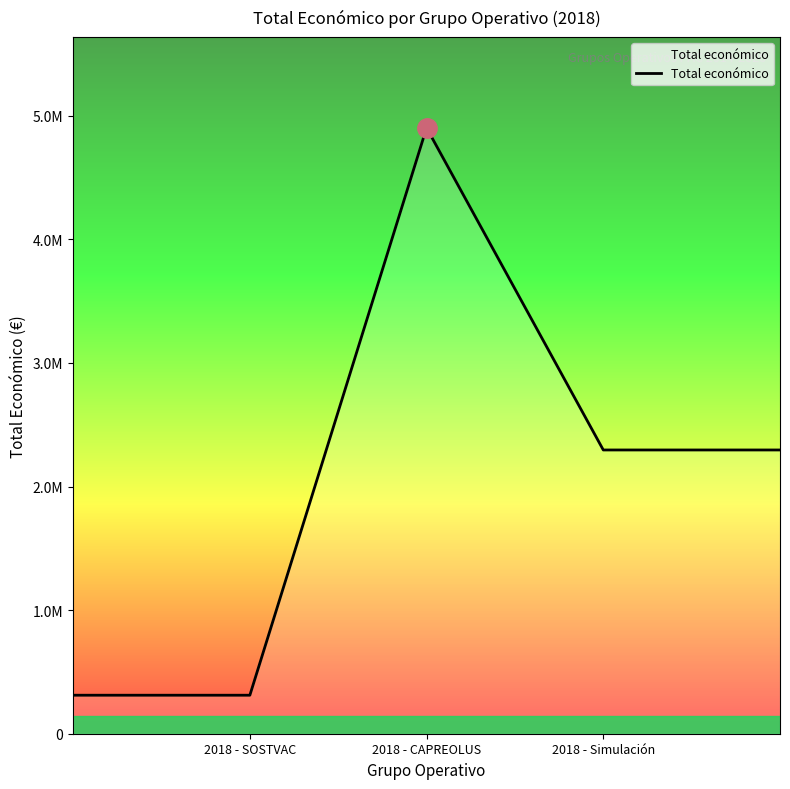

Reading left to right, extract all data points from this chart.

311553	311553	4902645	2296067	2296067